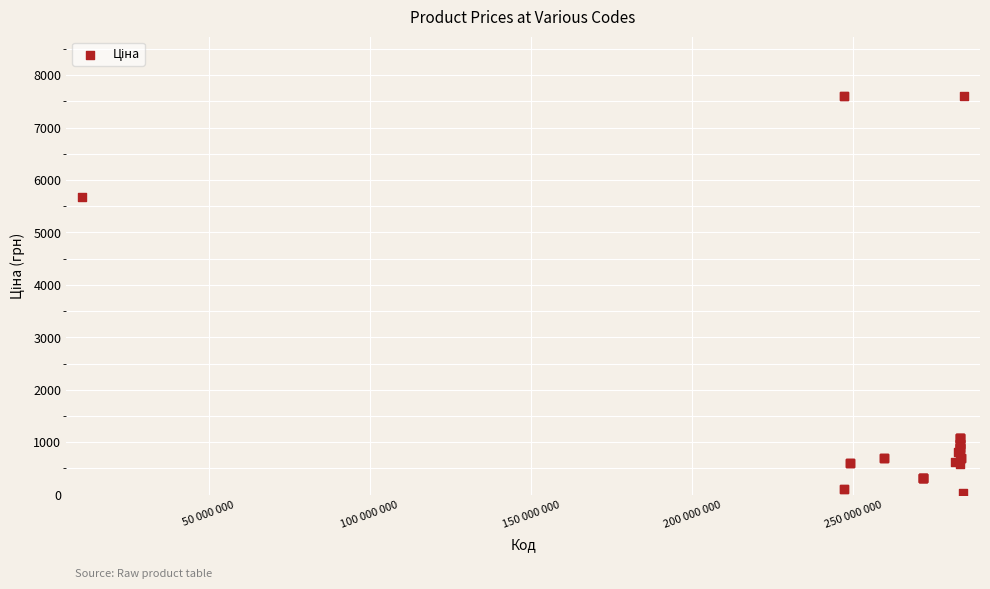

What Y value in the scatter plot is closest to 3814?

5673.8